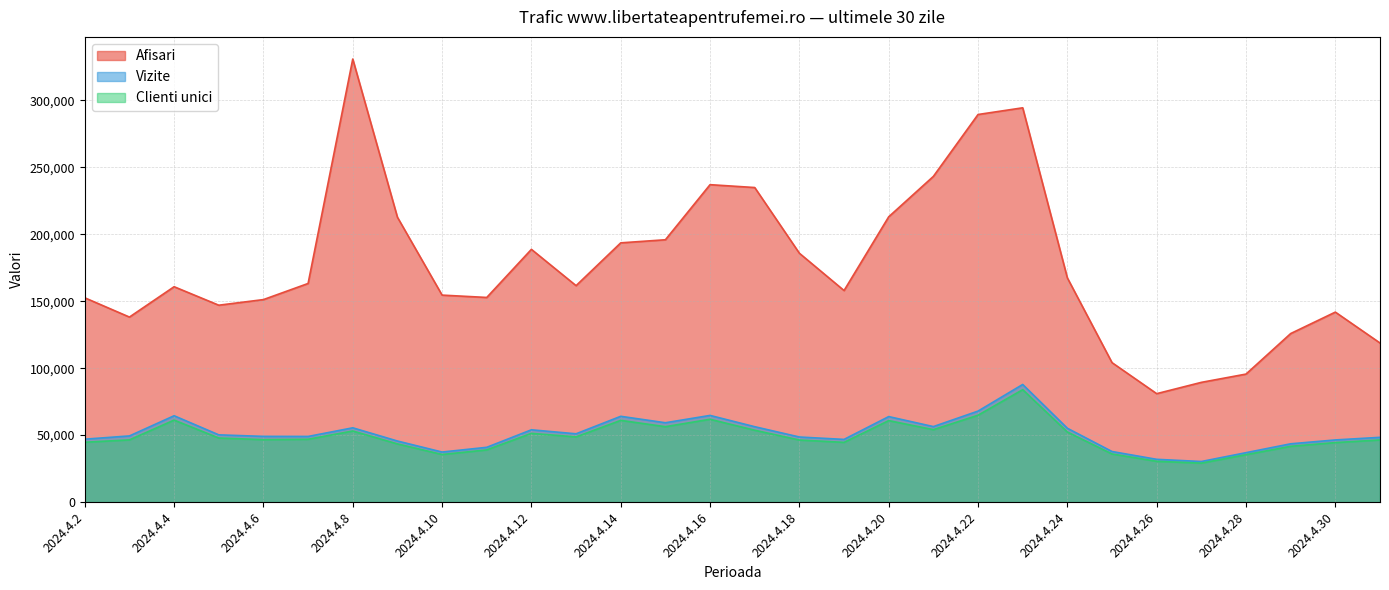

What is the label of the 8th point from the left?

2024.4.9